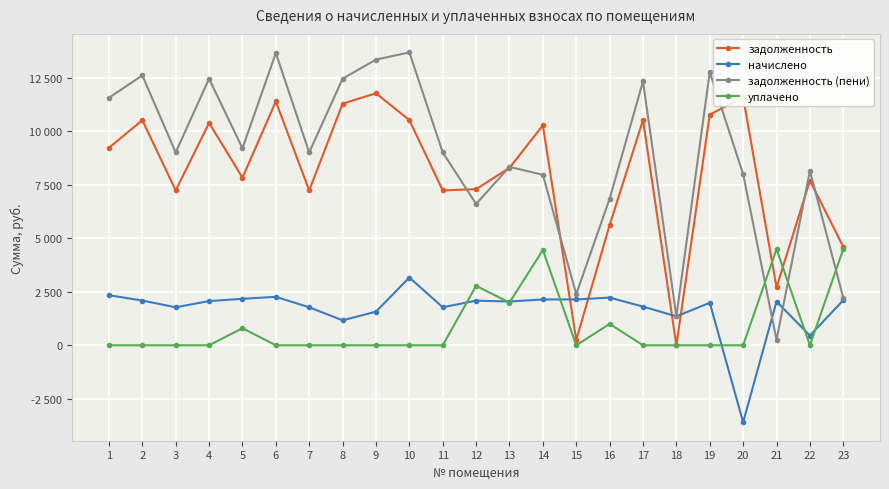

After their last crossing, which series has the higher values: уплачено or задолженность (пени)?

уплачено